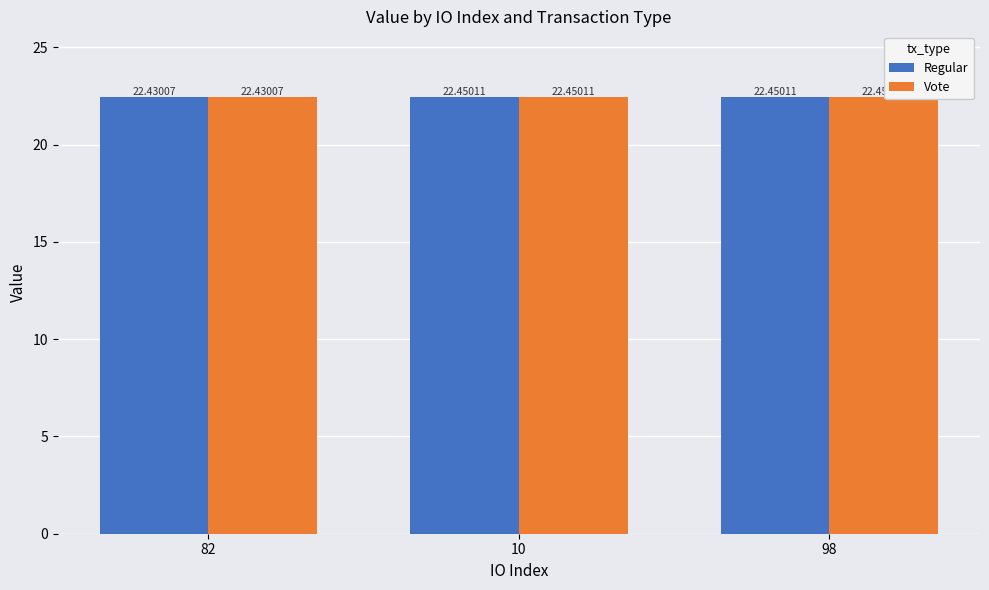

Which category has the lowest value in the Vote series?

82